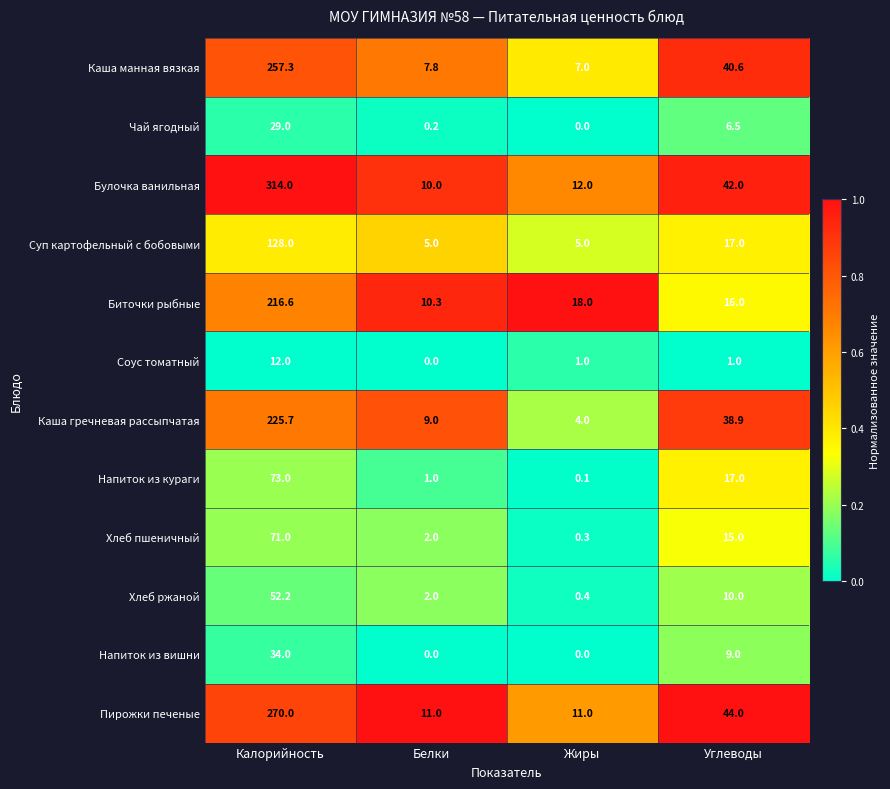

What is the difference between the highest and lowest values at Калорийность?

302.0